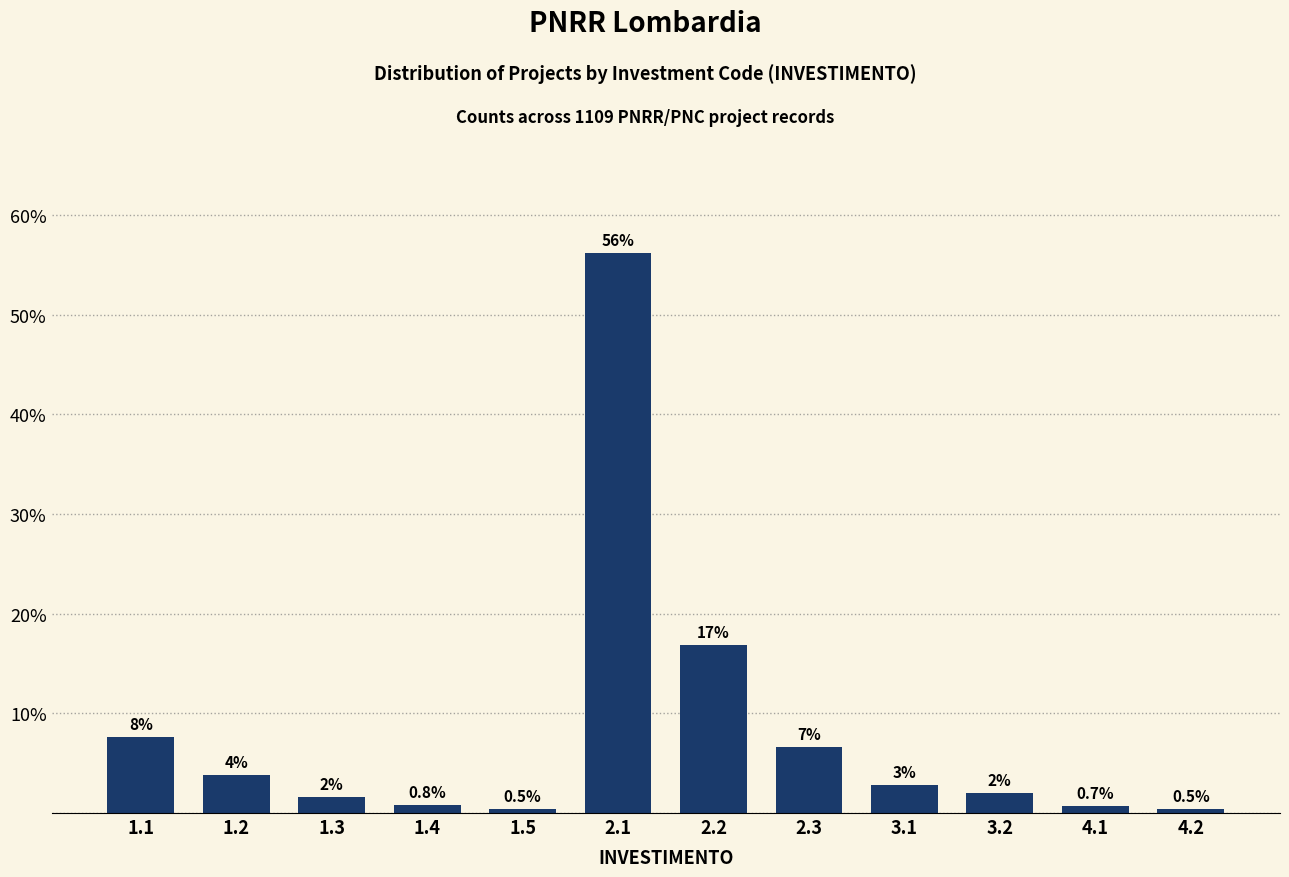

Where does the data first go above 2?

1.1